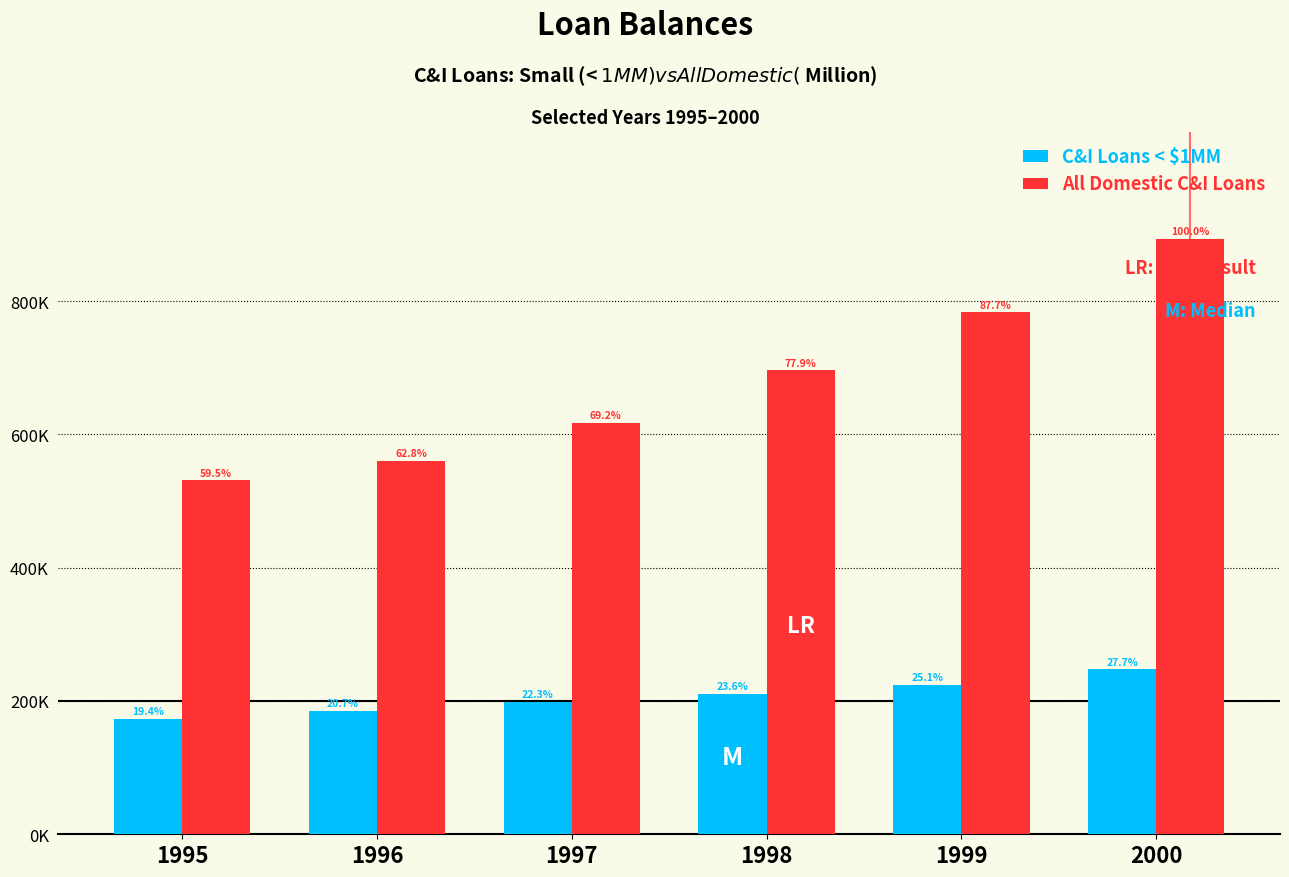

At which label does C&I Loans < $1MM first exceed 210753?

1998